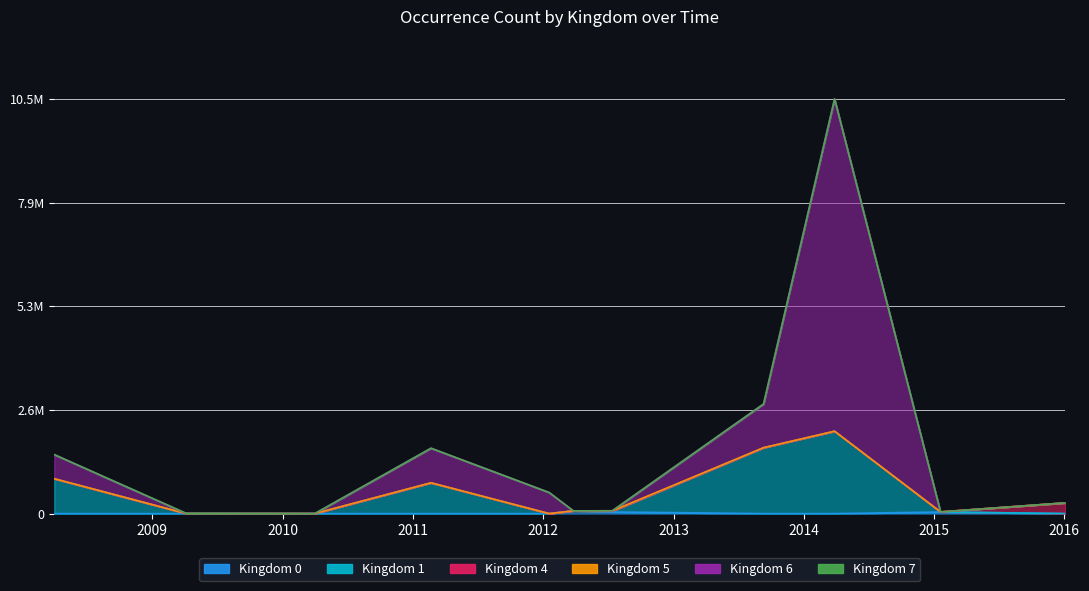

What is the maximum value shown in the chart?

10548478